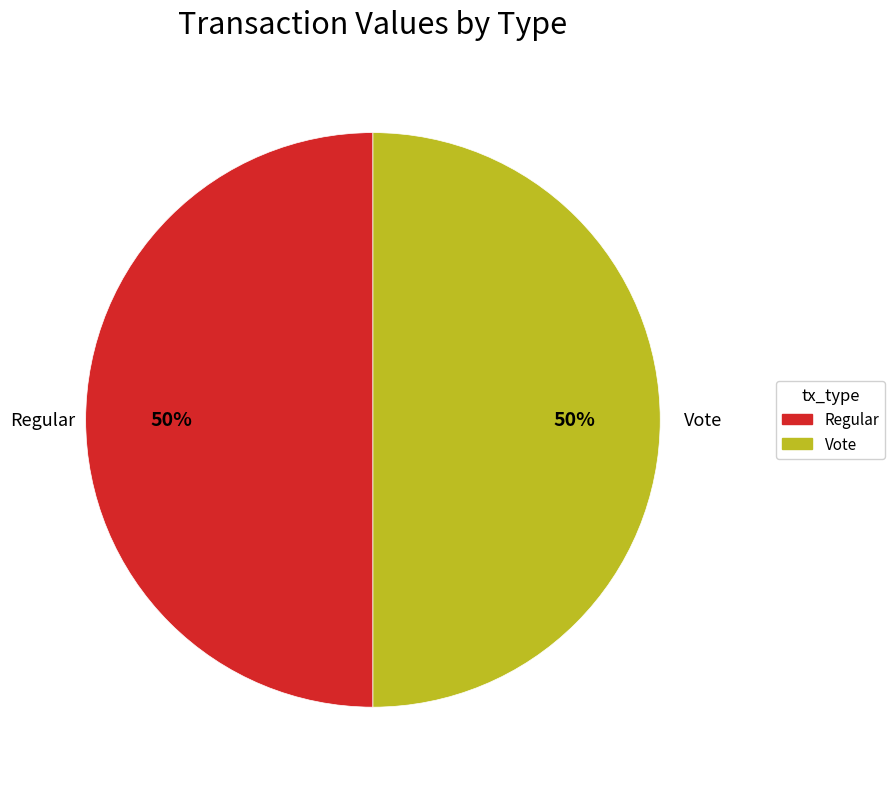

To the nearest percent, what is the difference between the Regular and Vote slice percentages?

0%